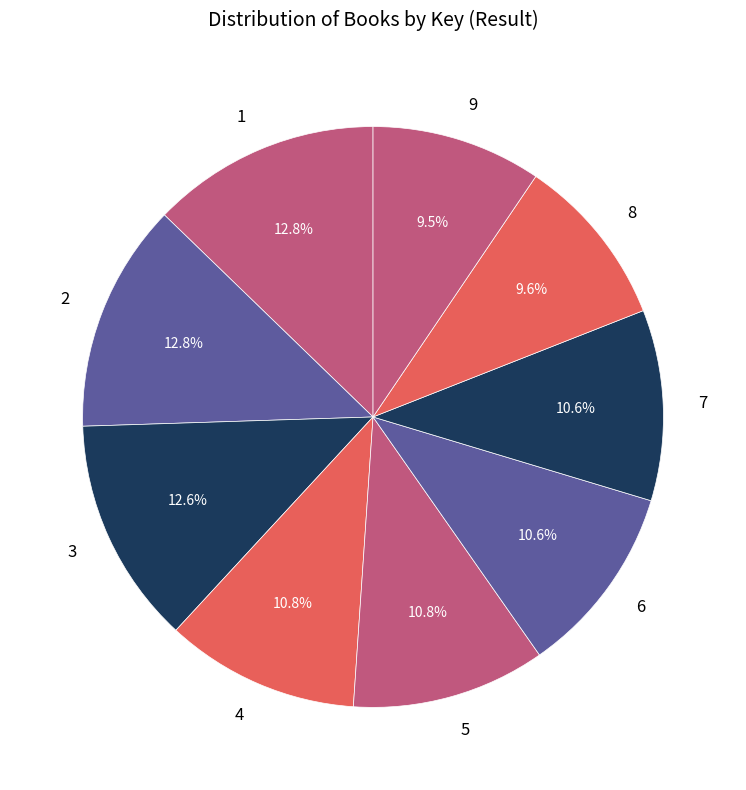

What is the ratio of the value at 1 to the value at 4?

1.2